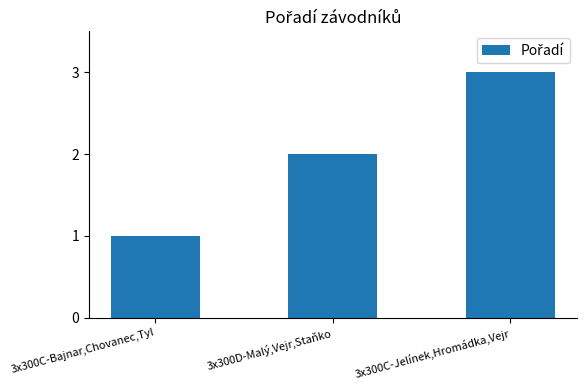

How many series are shown in this chart?

1